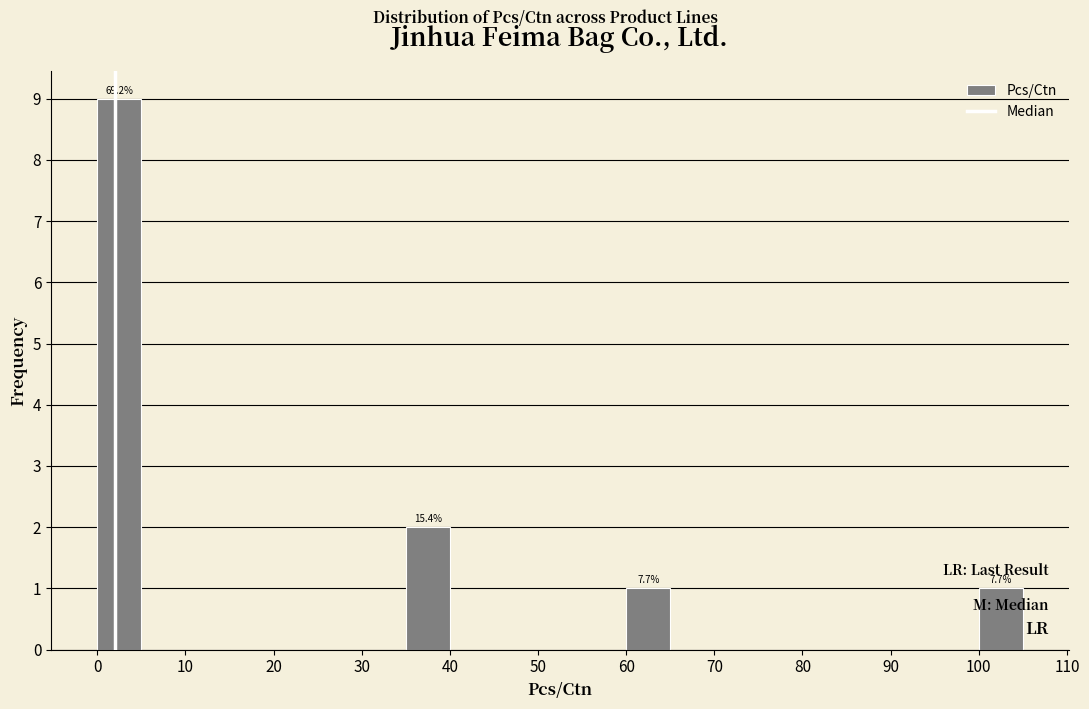

Which range on the x-axis has the tallest bar?

0 to 5